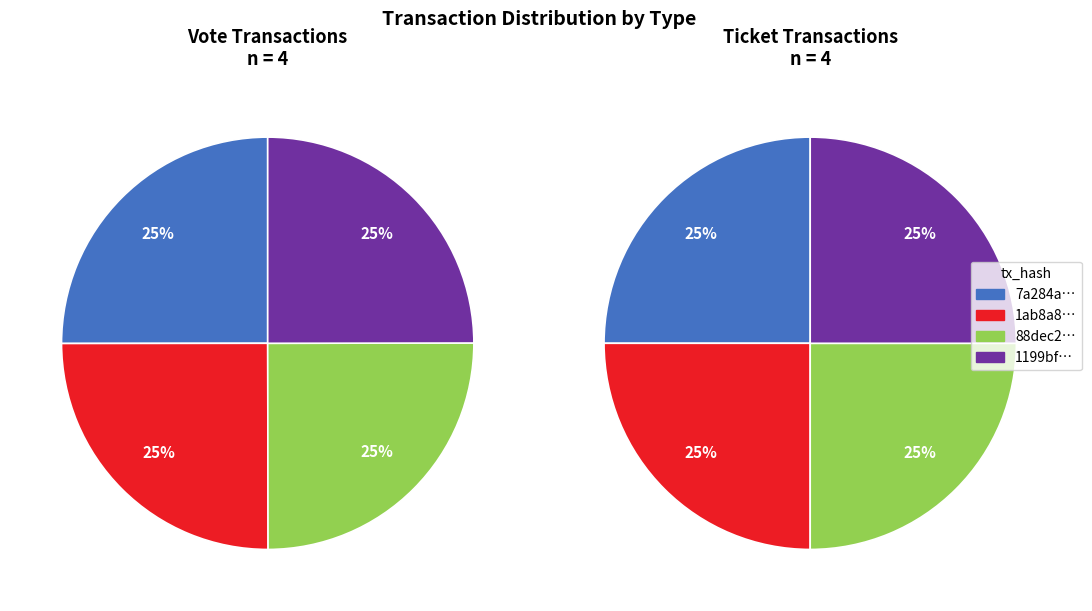

Is 1 the majority of the pie?

No